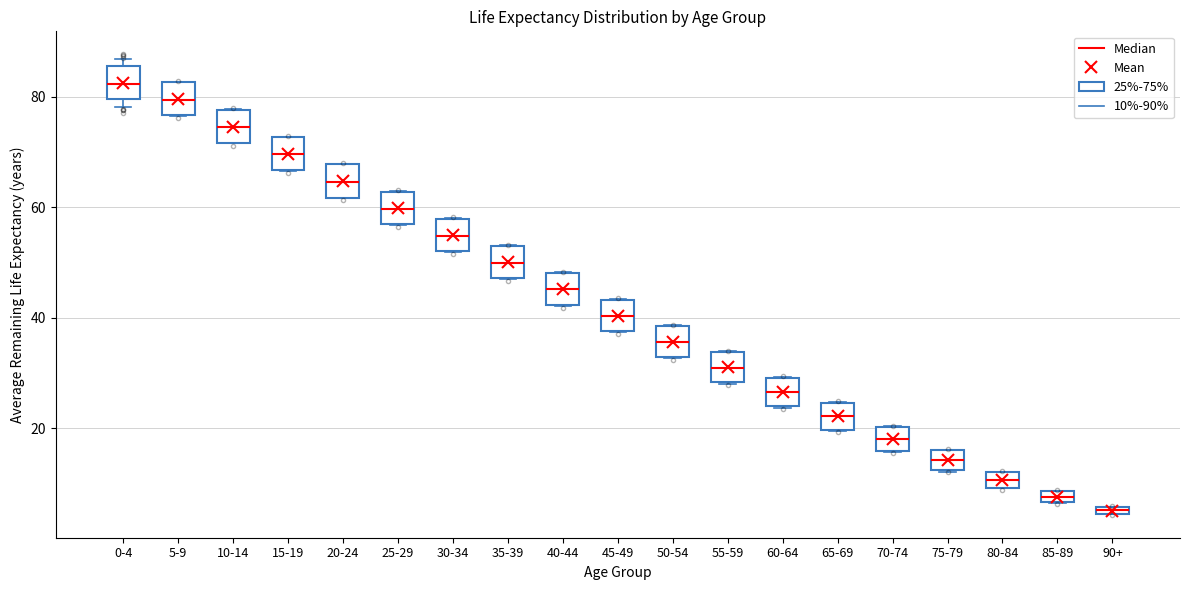

Which box has the lowest median line?

90+